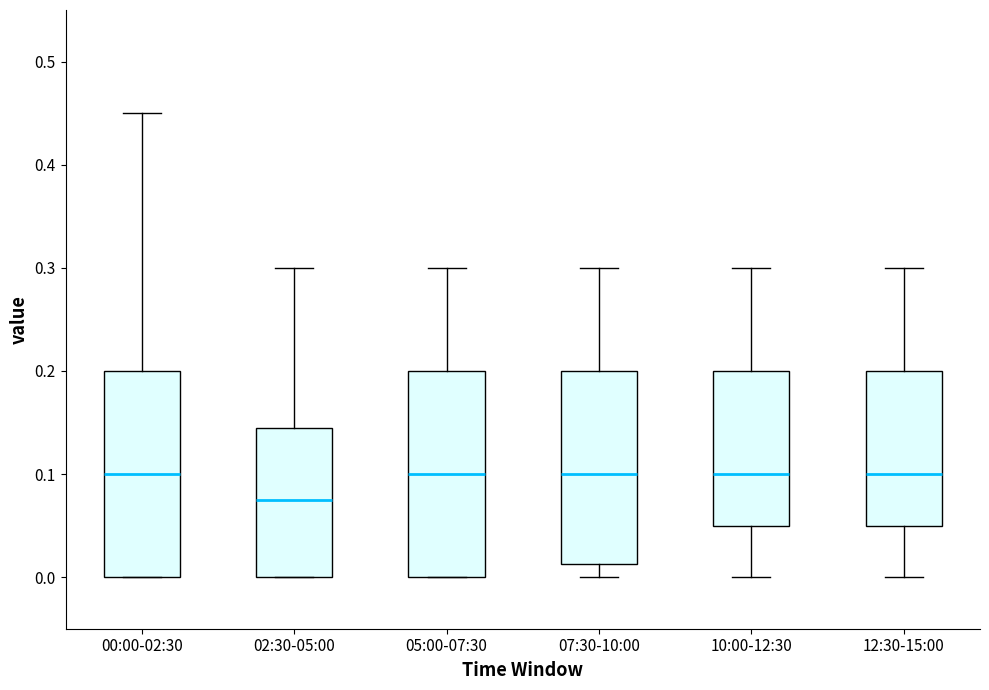

Which box's median line is the lowest?

02:30-05:00